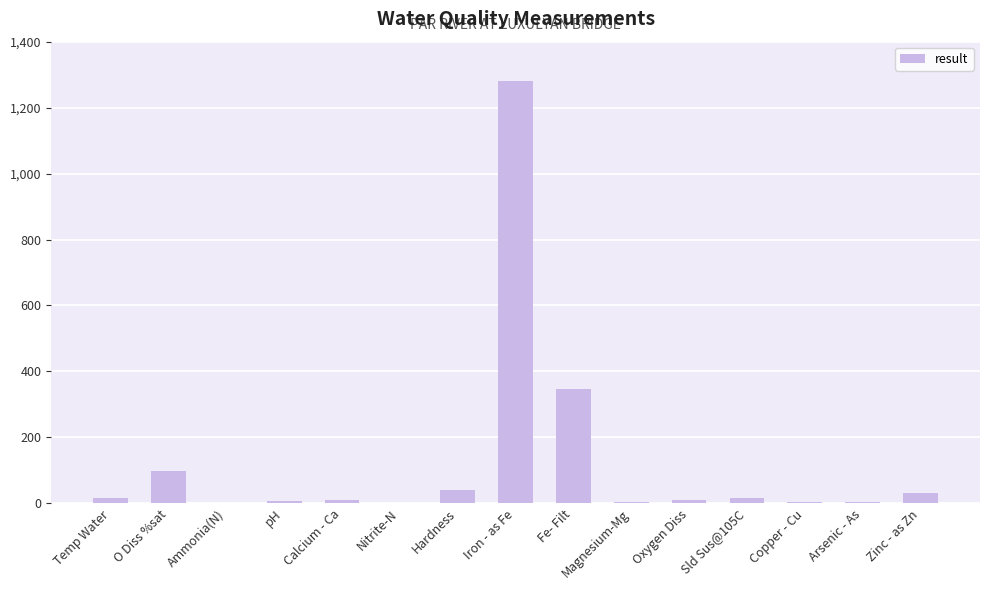

What is the difference between the values at Fe- Filt and Temp Water?

330.1